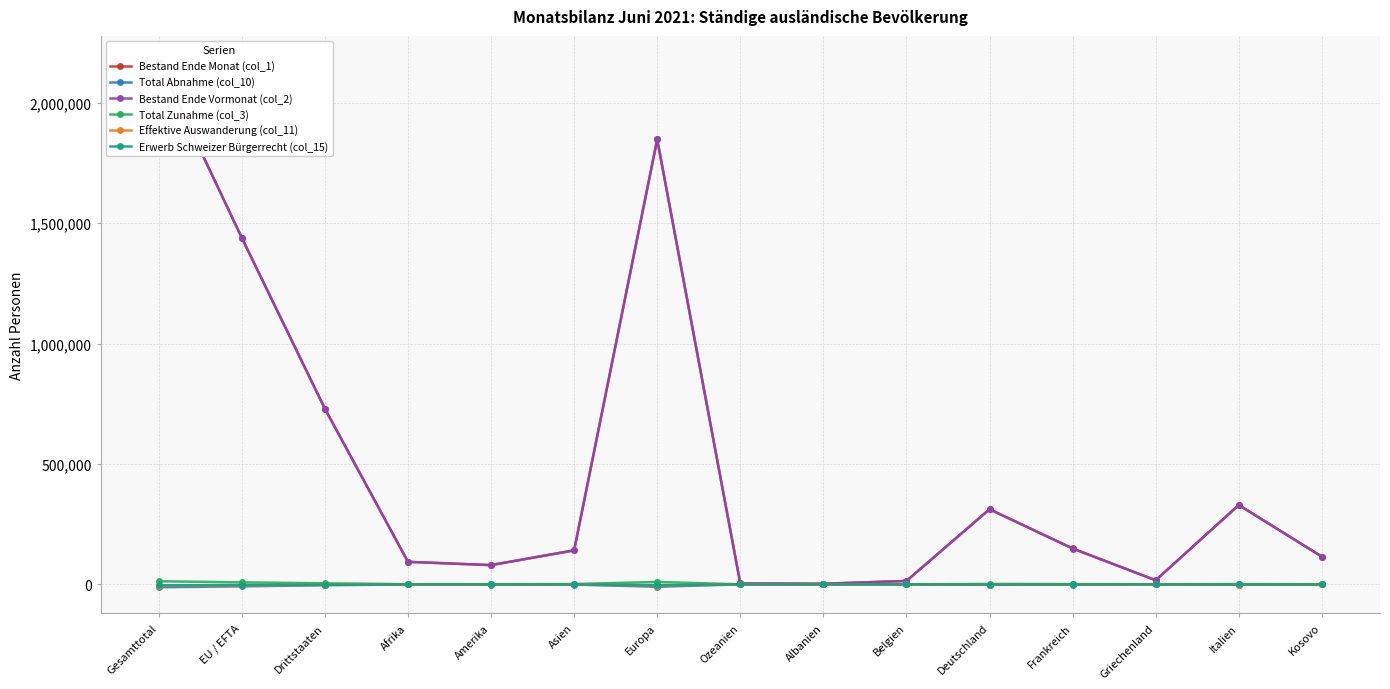

What is the difference between the highest and lowest values at Europa?

1857711